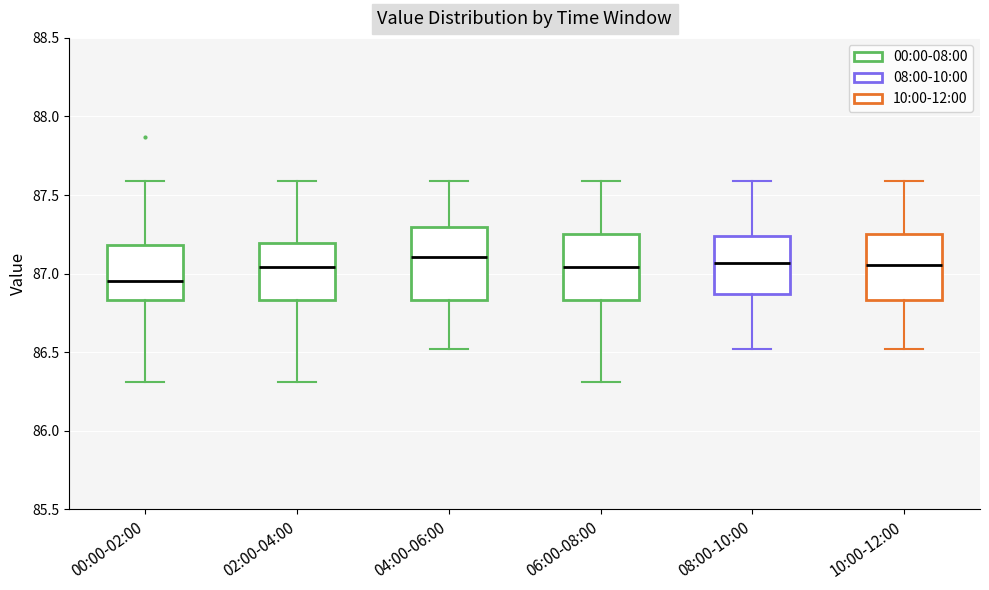

Reading left to right, read every box against the y-axis: the position of its median line, the range the box covers, and the ends of its whiskers. The values are not printed on the chart, so give them approximately, as read against the axis.

00:00-02:00: median 86.95, box 86.85 to 87.20, whiskers 86.30 to 87.60
02:00-04:00: median 87.05, box 86.85 to 87.20, whiskers 86.30 to 87.60
04:00-06:00: median 87.10, box 86.85 to 87.30, whiskers 86.50 to 87.60
06:00-08:00: median 87.05, box 86.85 to 87.25, whiskers 86.30 to 87.60
08:00-10:00: median 87.05, box 86.85 to 87.25, whiskers 86.50 to 87.60
10:00-12:00: median 87.05, box 86.85 to 87.25, whiskers 86.50 to 87.60